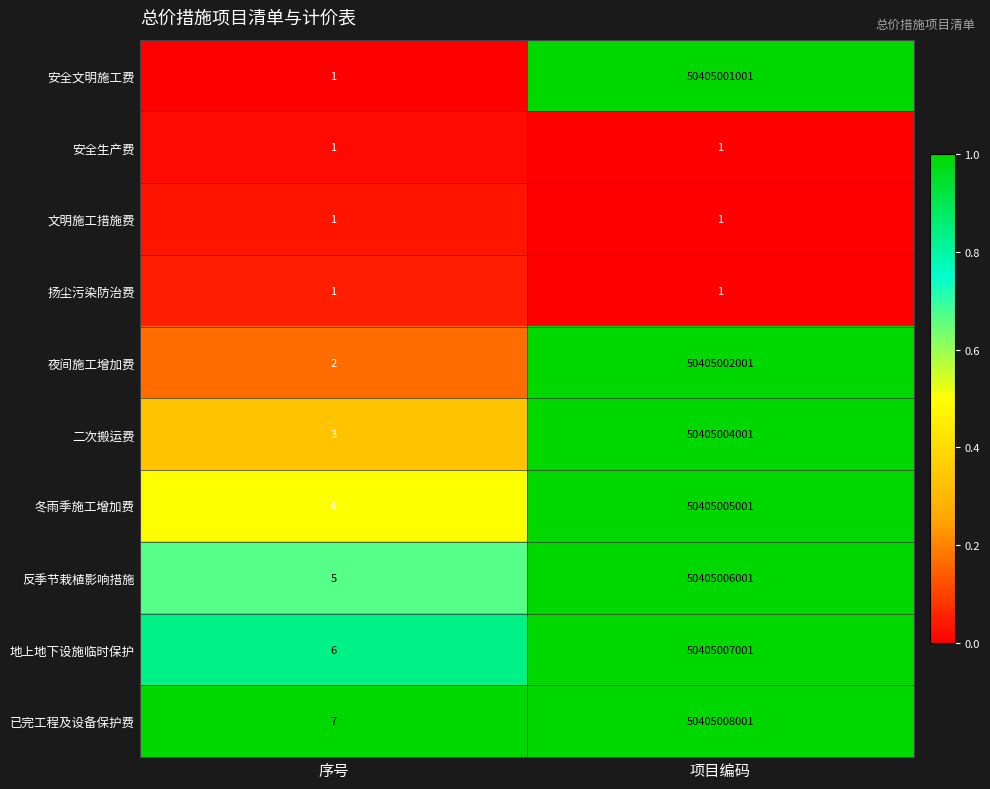

At which category is the sum across all series the highest?

项目编码